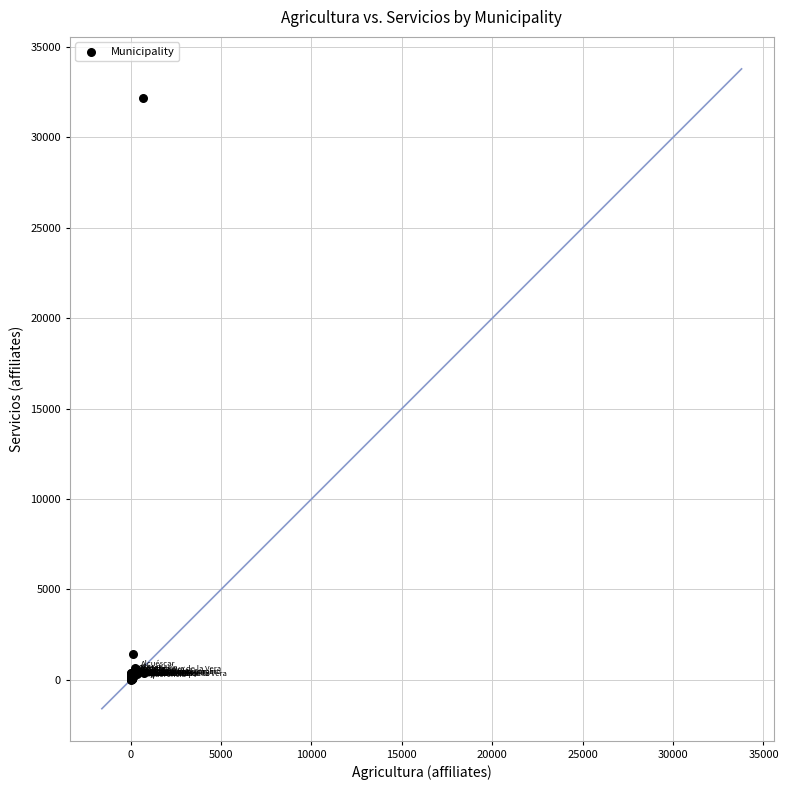

What Y value in the scatter plot is closest to 16097?

1453